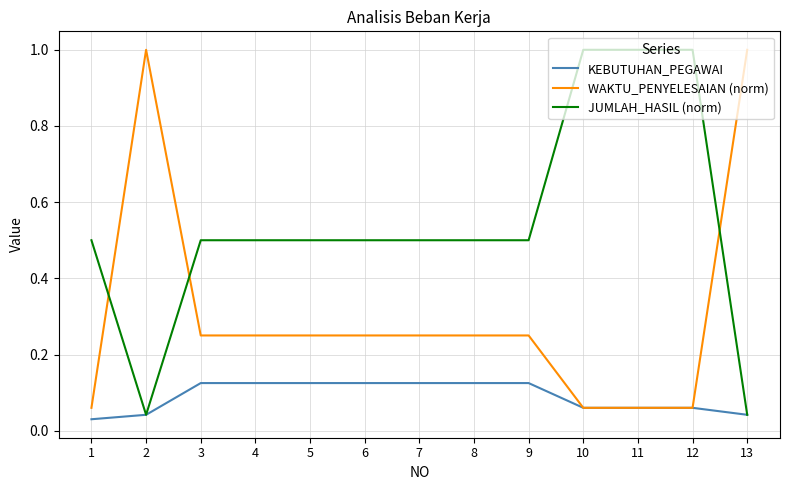

What is the spread (max minus min) of values at 10?

0.9